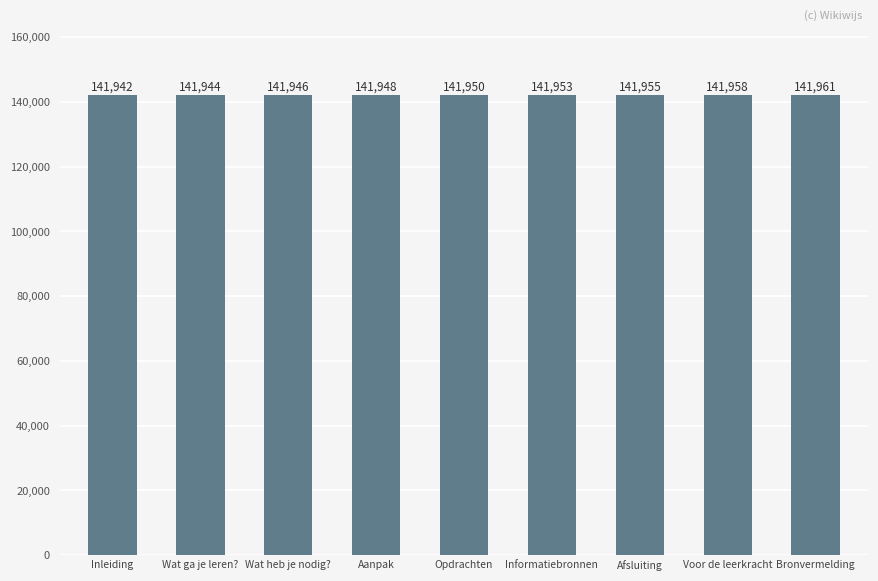

What is the sum of all values?

1277557